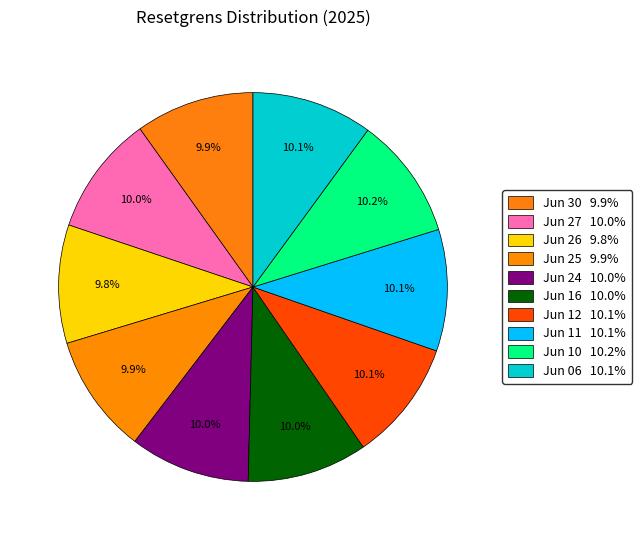

Does any single category account for the majority?

No